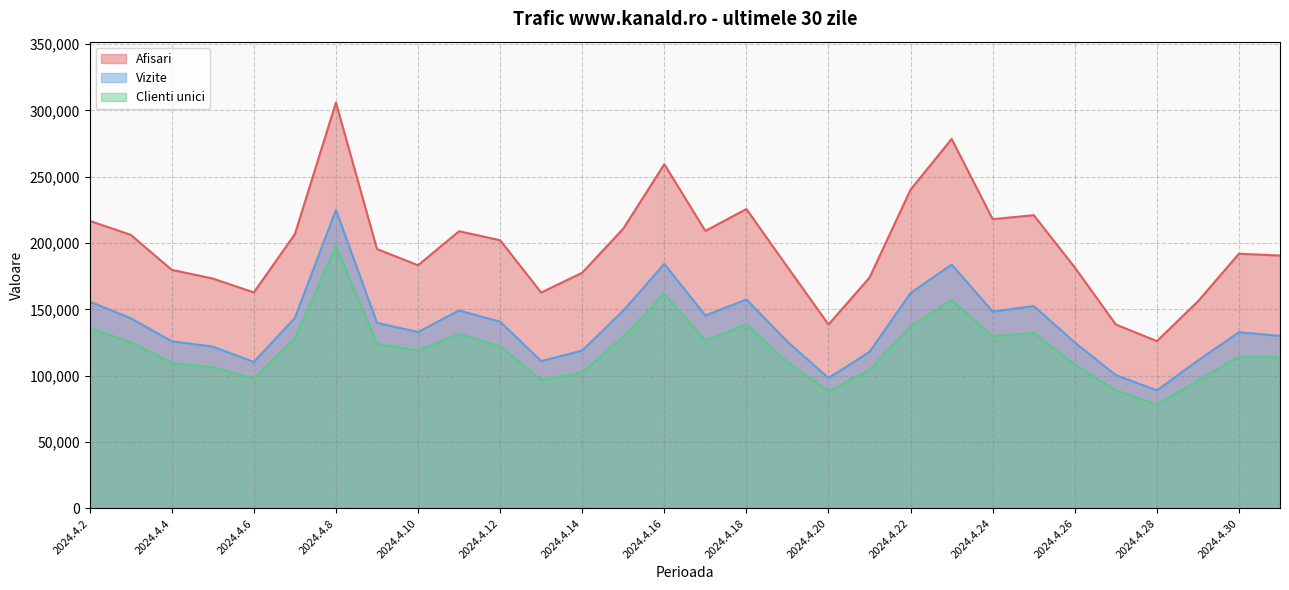

Reading left to right, extract all data points from this chart.

Afisari: 2024.5.1=190623	2024.4.30=192017	2024.4.29=156056	2024.4.28=126100	2024.4.27=138638	2024.4.26=181624	2024.4.25=221052	2024.4.24=218054	2024.4.23=278527	2024.4.22=240317	2024.4.21=174009	2024.4.20=138650	2024.4.19=181986	2024.4.18=225681	2024.4.17=209188	2024.4.16=259437	2024.4.15=210925	2024.4.14=177655	2024.4.13=162720	2024.4.12=202151	2024.4.11=208960	2024.4.10=183286	2024.4.9=195513	2024.4.8=305965	2024.4.7=206780	2024.4.6=162801	2024.4.5=173269	2024.4.4=179831	2024.4.3=206241	2024.4.2=216745
Vizite: 2024.5.1=130053	2024.4.30=132790	2024.4.29=111505	2024.4.28=88965	2024.4.27=100504	2024.4.26=125075	2024.4.25=152584	2024.4.24=148365	2024.4.23=183830	2024.4.22=162375	2024.4.21=117997	2024.4.20=98266	2024.4.19=125627	2024.4.18=157479	2024.4.17=145405	2024.4.16=184346	2024.4.15=149044	2024.4.14=118962	2024.4.13=111037	2024.4.12=140727	2024.4.11=149199	2024.4.10=132959	2024.4.9=139869	2024.4.8=225021	2024.4.7=143603	2024.4.6=110394	2024.4.5=121965	2024.4.4=125971	2024.4.3=143387	2024.4.2=155904
Clienti unici: 2024.5.1=113812	2024.4.30=114498	2024.4.29=96303	2024.4.28=78182	2024.4.27=89109	2024.4.26=108430	2024.4.25=132287	2024.4.24=129784	2024.4.23=157160	2024.4.22=137256	2024.4.21=104431	2024.4.20=88415	2024.4.19=110347	2024.4.18=138708	2024.4.17=126597	2024.4.16=161850	2024.4.15=129486	2024.4.14=102591	2024.4.13=96811	2024.4.12=122325	2024.4.11=131518	2024.4.10=118947	2024.4.9=124059	2024.4.8=197992	2024.4.7=128291	2024.4.6=97874	2024.4.5=106387	2024.4.4=109753	2024.4.3=125185	2024.4.2=136177